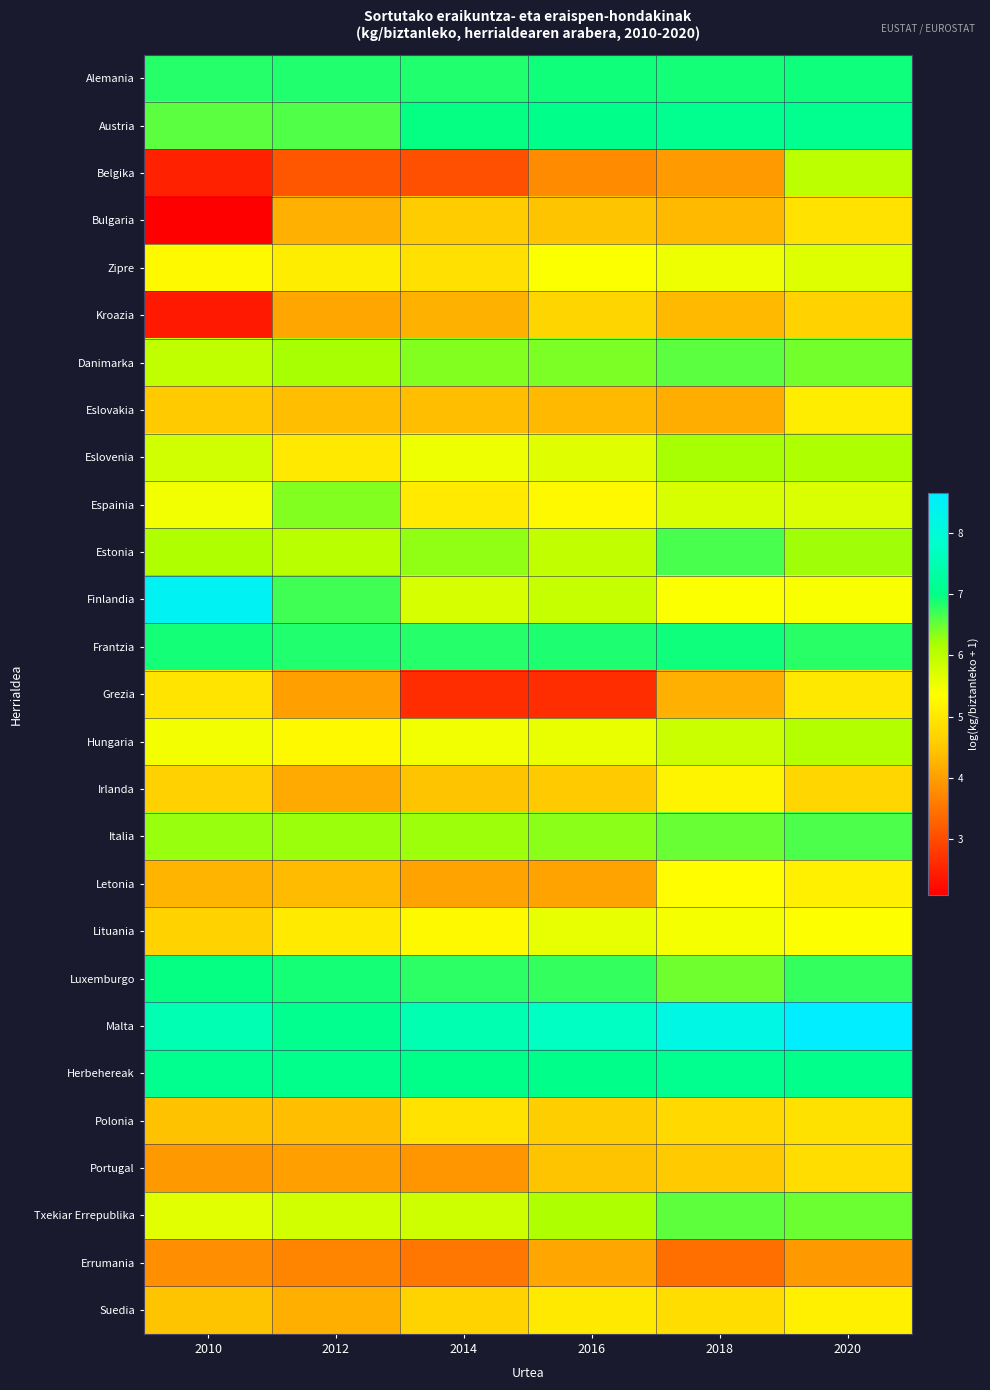

Reading right to left, extract all data points from this chart.

Alemania: 2020=6.9	2018=6.9	2016=6.9	2014=6.9	2012=6.8	2010=6.8
Austria: 2020=7.1	2018=7.1	2016=7.0	2014=7.0	2012=6.6	2010=6.6
Belgika: 2020=6.0	2018=4.0	2016=3.8	2014=3.0	2012=3.1	2010=2.5
Bulgaria: 2020=4.9	2018=4.3	2016=4.5	2014=4.6	2012=4.2	2010=2.1
Zipre: 2020=5.7	2018=5.5	2016=5.4	2014=4.9	2012=5.1	2010=5.3
Kroazia: 2020=4.7	2018=4.3	2016=4.7	2014=4.2	2012=4.1	2010=2.4
Danimarka: 2020=6.5	2018=6.6	2016=6.4	2014=6.4	2012=6.2	2010=6.0
Eslovakia: 2020=5.1	2018=4.2	2016=4.3	2014=4.4	2012=4.4	2010=4.5
Eslovenia: 2020=6.1	2018=6.2	2016=5.7	2014=5.5	2012=5.0	2010=5.8
Espainia: 2020=5.7	2018=5.7	2016=5.3	2014=5.0	2012=6.4	2010=5.5
Estonia: 2020=6.2	2018=6.7	2016=6.0	2014=6.3	2012=6.0	2010=6.1
Finlandia: 2020=5.4	2018=5.4	2016=5.9	2014=5.8	2012=6.7	2010=8.4
Frantzia: 2020=6.8	2018=6.9	2016=6.9	2014=6.8	2012=6.9	2010=6.9
Grezia: 2020=5.0	2018=4.2	2016=2.6	2014=2.6	2012=4.0	2010=4.9
Hungaria: 2020=6.1	2018=5.9	2016=5.6	2014=5.5	2012=5.3	2010=5.5
Irlanda: 2020=4.7	2018=5.2	2016=4.5	2014=4.5	2012=4.1	2010=4.6
Italia: 2020=6.6	2018=6.5	2016=6.3	2014=6.2	2012=6.3	2010=6.3
Letonia: 2020=5.1	2018=5.3	2016=4.1	2014=4.1	2012=4.3	2010=4.3
Lituania: 2020=5.4	2018=5.5	2016=5.6	2014=5.3	2012=5.0	2010=4.7
Luxemburgo: 2020=6.8	2018=6.5	2016=6.8	2014=6.8	2012=6.9	2010=7.0
Malta: 2020=8.7	2018=8.2	2016=7.7	2014=7.5	2012=7.1	2010=7.5
Herbehereak: 2020=7.1	2018=7.1	2016=7.0	2014=7.0	2012=7.1	2010=7.1
Polonia: 2020=4.9	2018=4.8	2016=4.6	2014=4.9	2012=4.4	2010=4.4
Portugal: 2020=4.8	2018=4.5	2016=4.5	2014=3.9	2012=4.0	2010=3.9
Txekiar Errepublika: 2020=6.5	2018=6.5	2016=6.1	2014=5.8	2012=5.8	2010=5.7
Errumania: 2020=3.9	2018=3.4	2016=4.1	2014=3.5	2012=3.7	2010=3.8
Suedia: 2020=5.1	2018=4.8	2016=5.0	2014=4.7	2012=4.2	2010=4.5